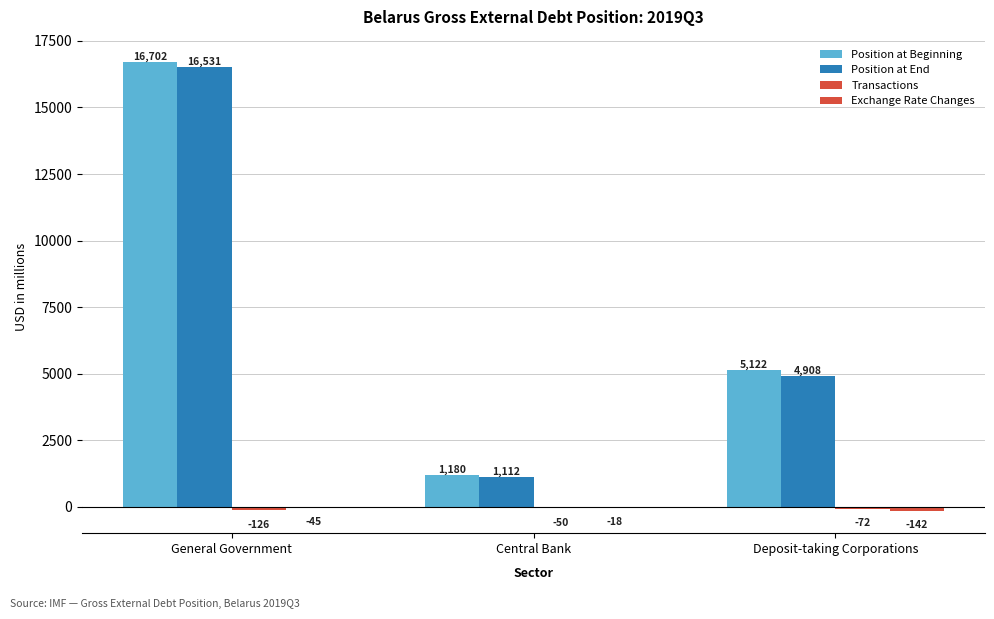

Which series changed the most between General Government and Deposit-taking Corporations?

Position at End